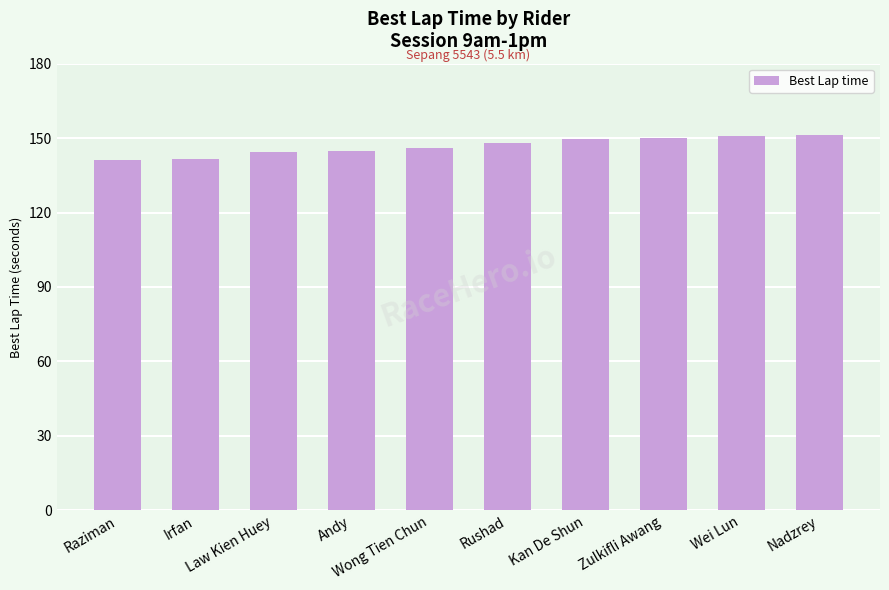

What position from the right is Rushad?

5